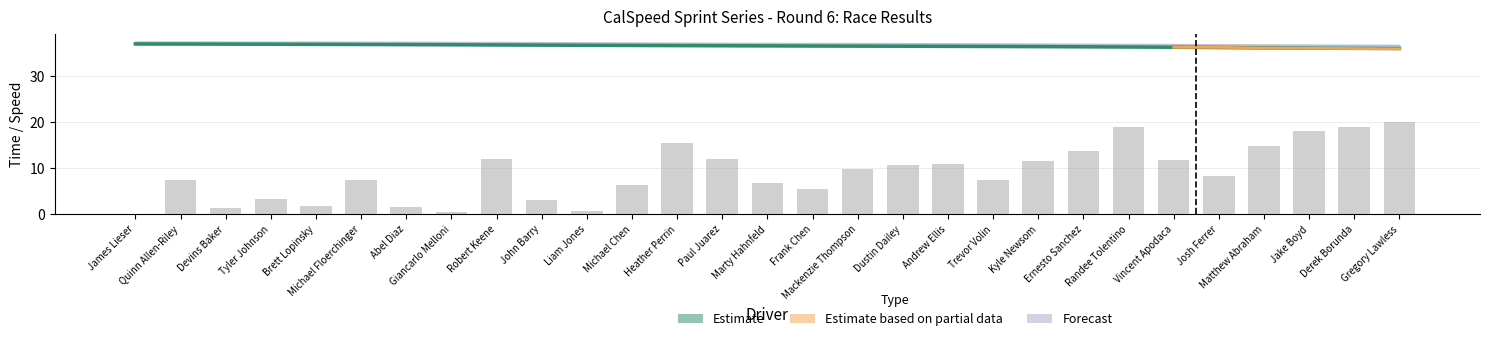

At how many categories does at least one series exceed 13?

29